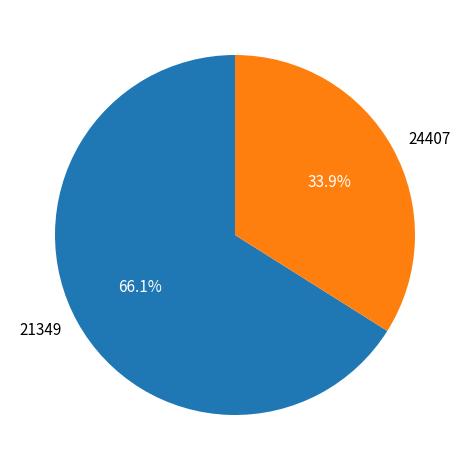

To the nearest percent, what is the difference between the 21349 and 24407 slice percentages?

32%